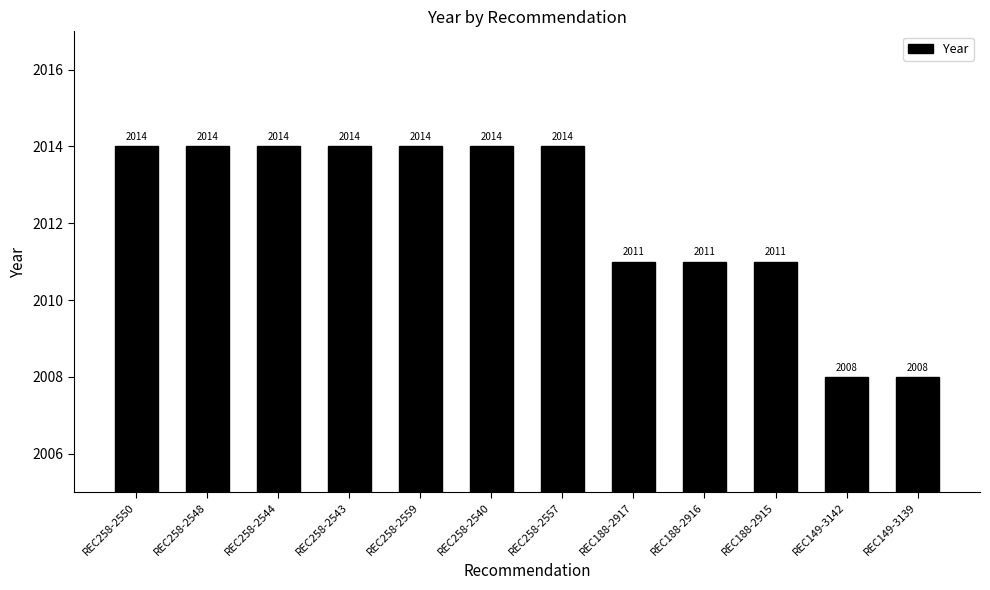

Does the chart contain any negative values?

No